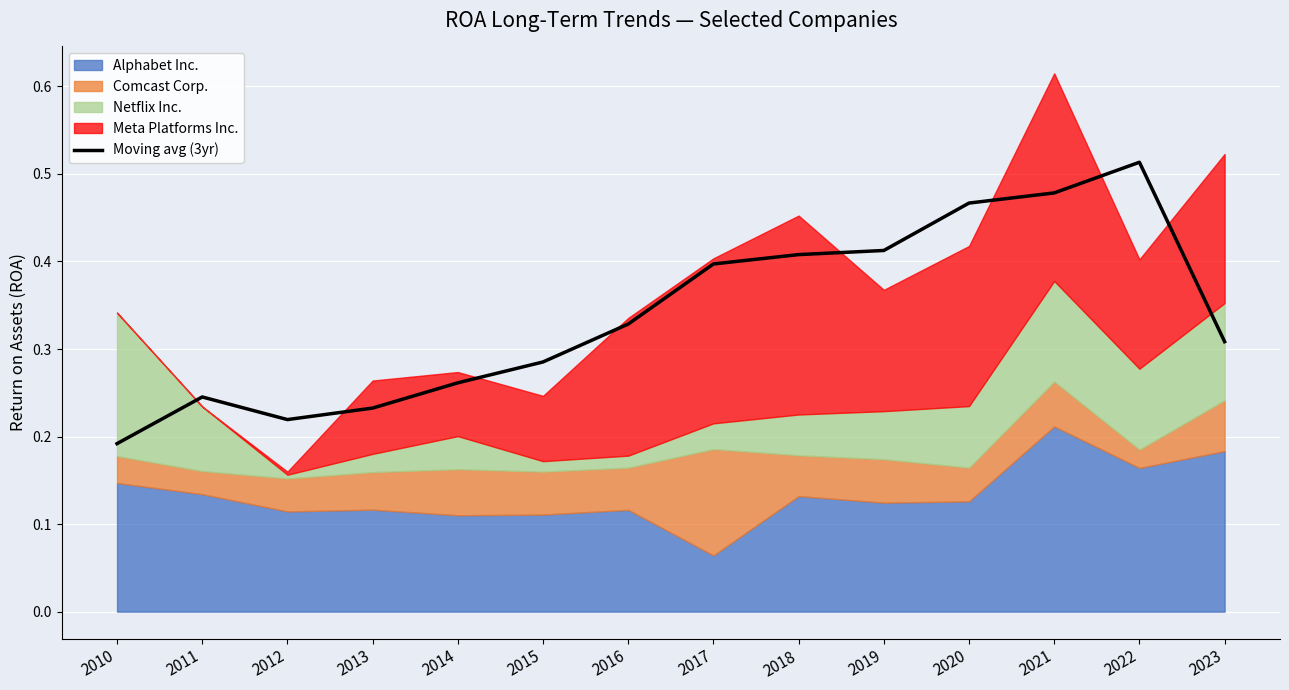

What is the difference between the maximum and second lowest values?

0.3